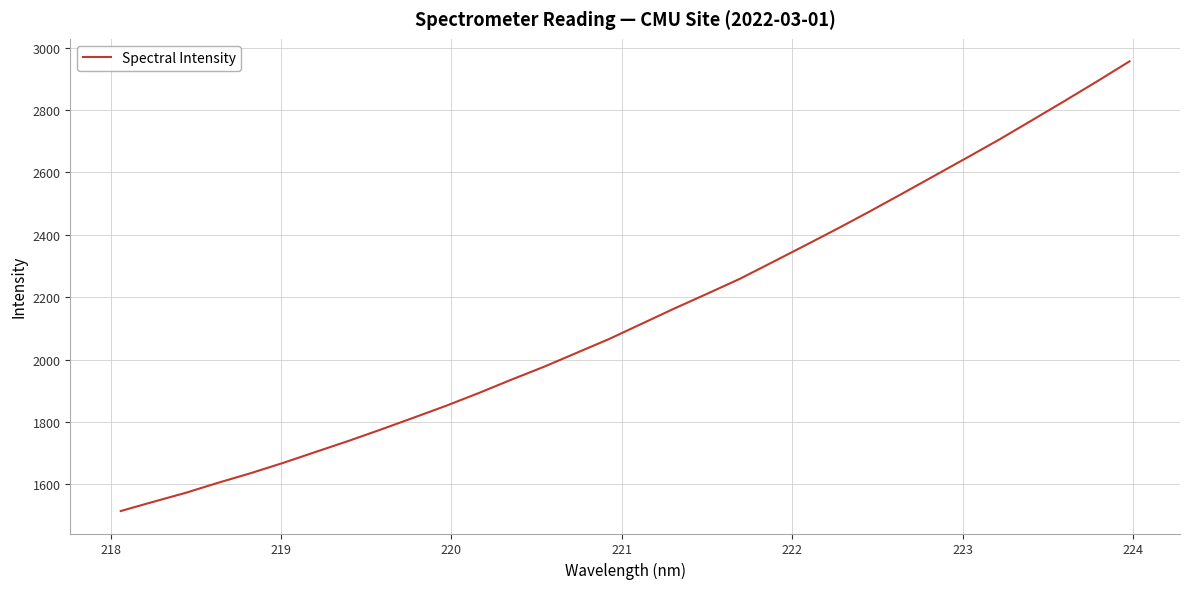

What is the smallest value displayed?

1514.6